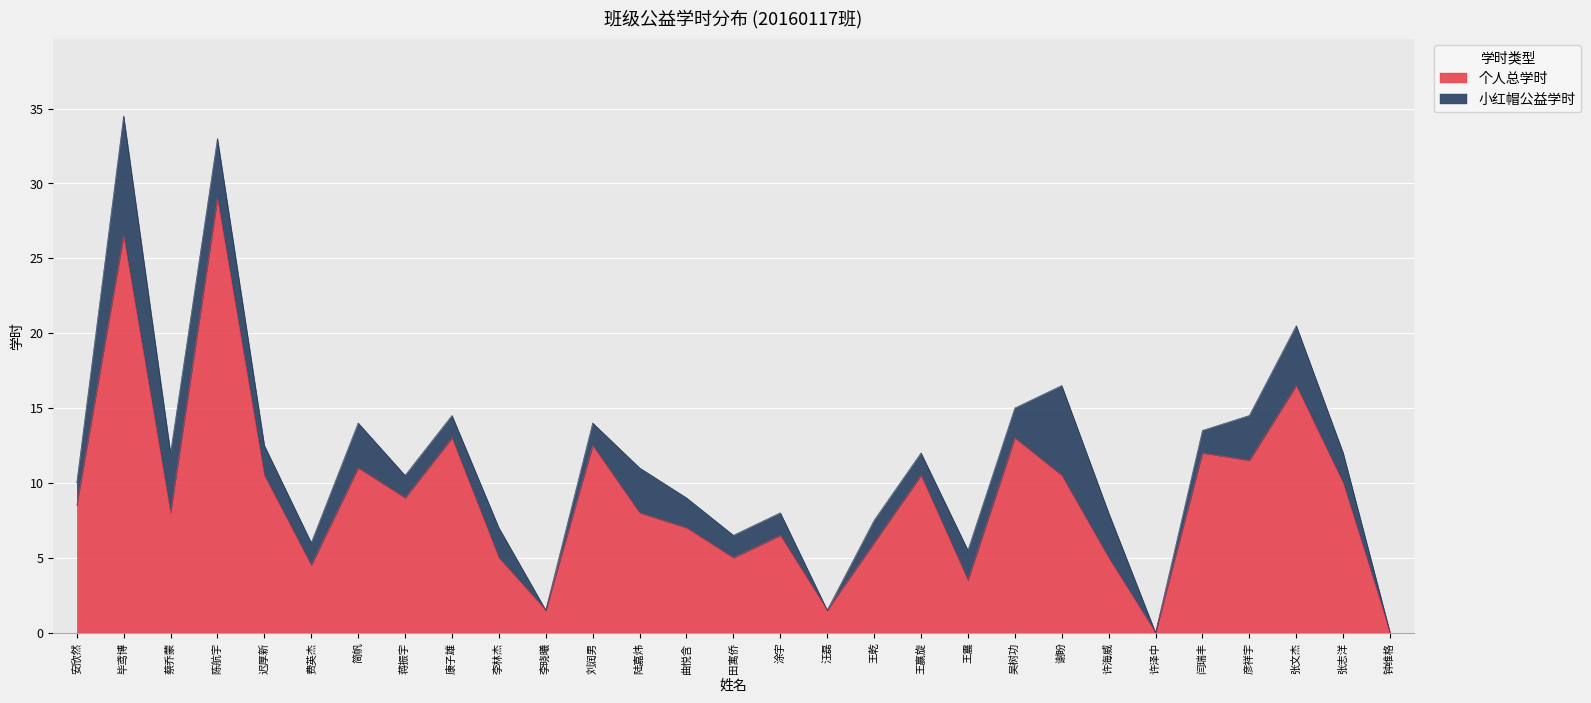

How many points are lower than both their immediate neighbors (excluding endpoints)?

9